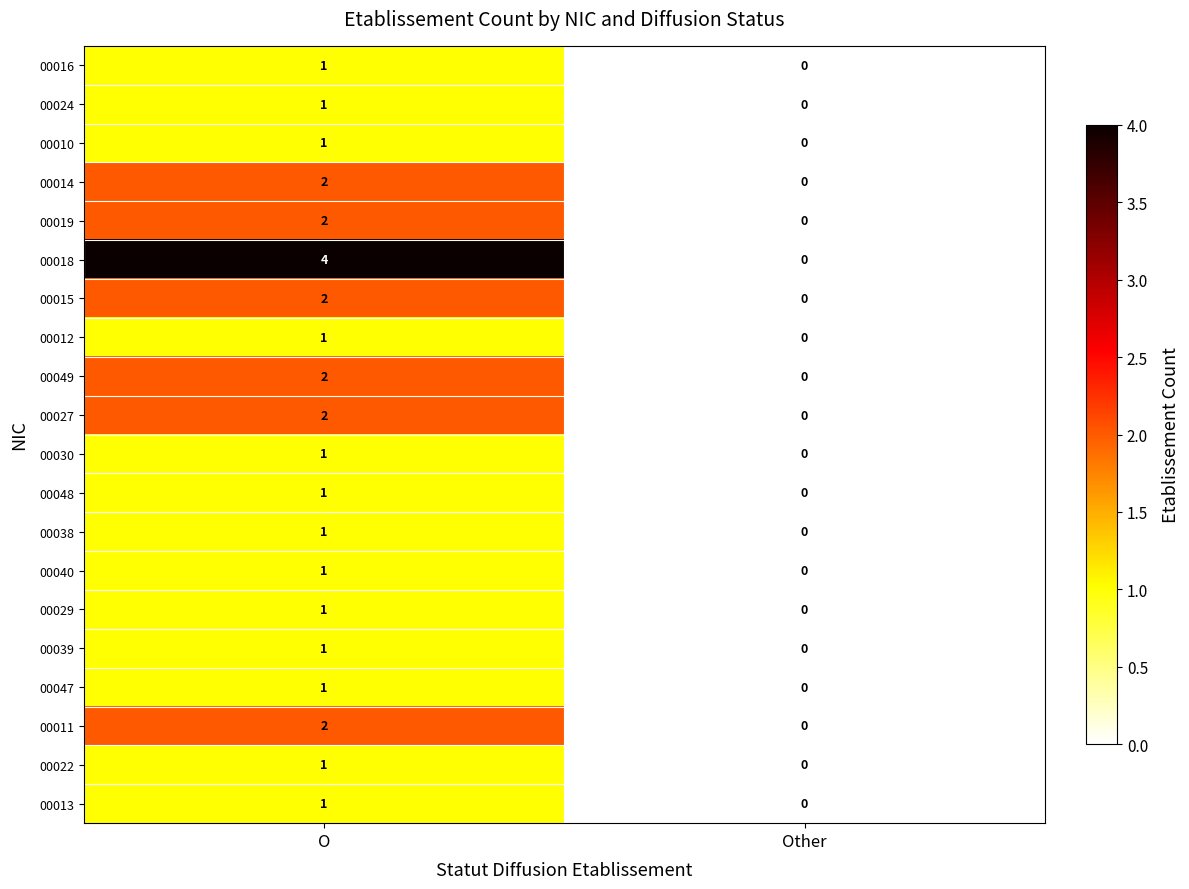

True or false: 00030 has a value of 1 at Other.

False